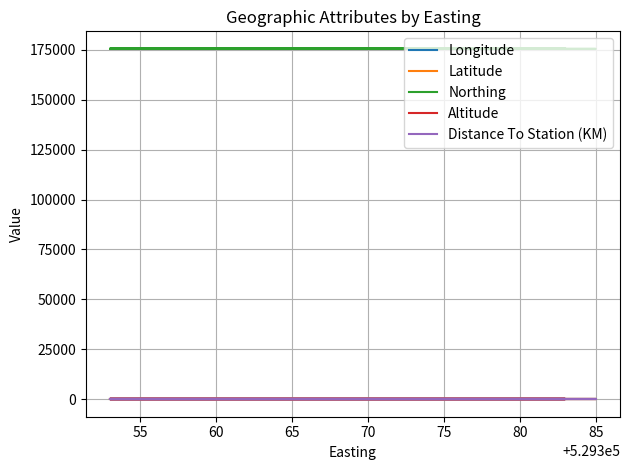

What is the label of the 11th point from the right?

75